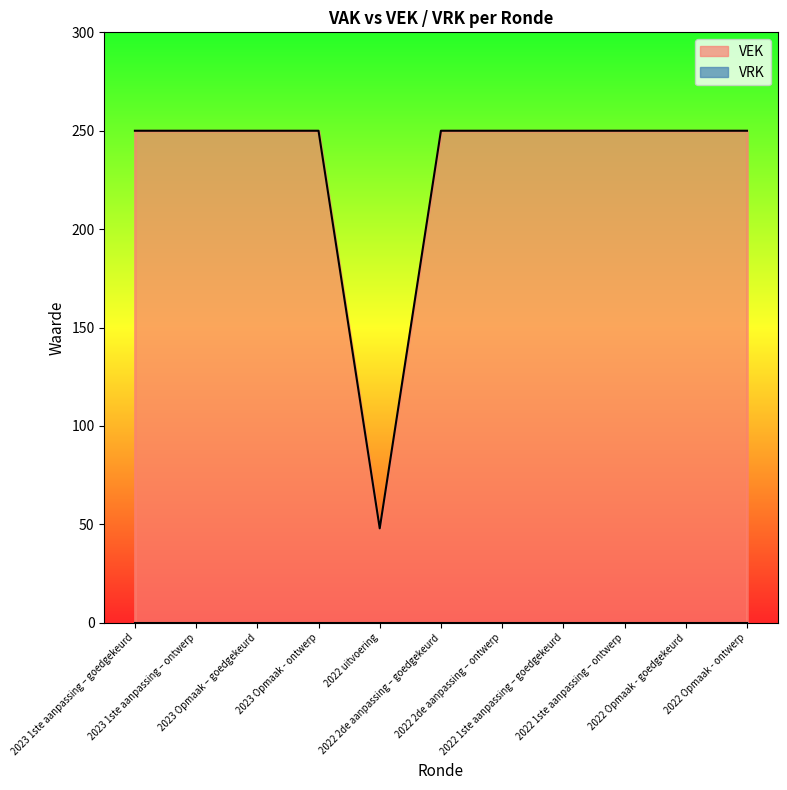

Reading right to left, what are all the values shown in this chart?

250	250	250	250	250	250	48	250	250	250	250